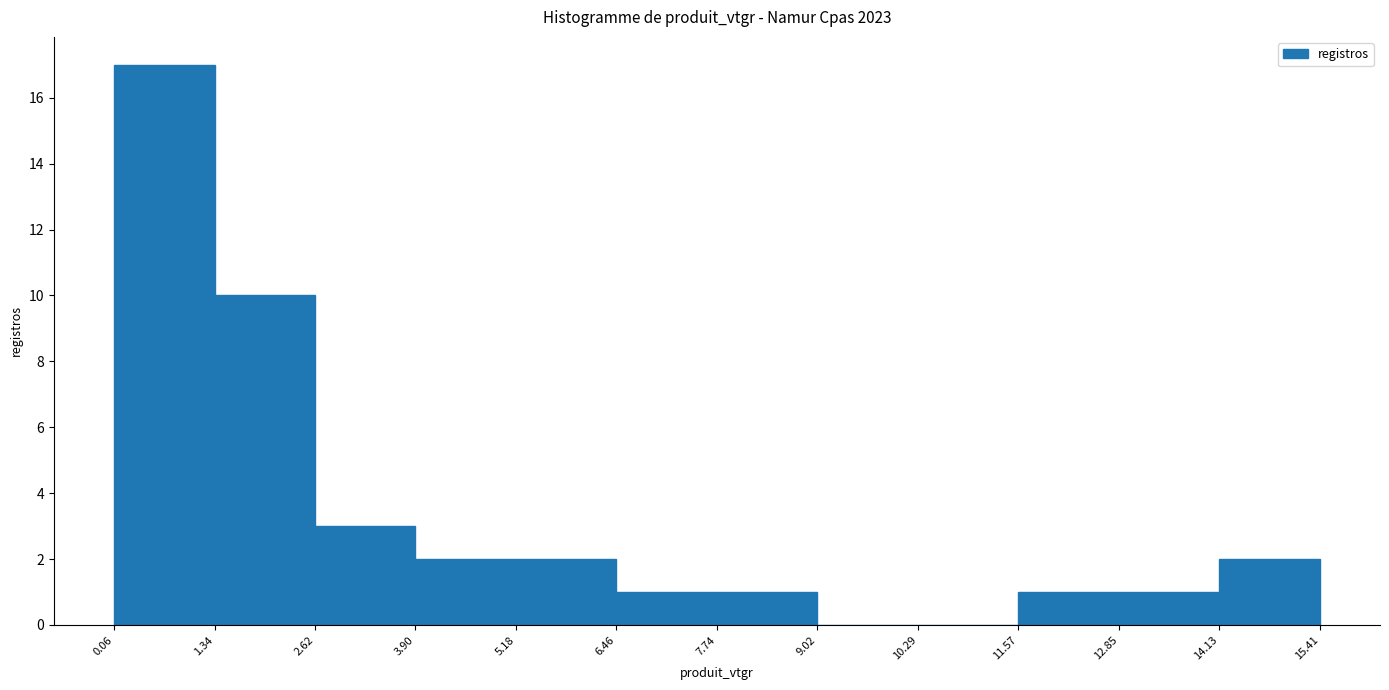

Reading left to right, list every bar in this chart as the range it spans on the x-axis followed by its height. The values are not printed on the chart, so give them approximately, as read against the axis.

0.06 to 1.34: 17
1.34 to 2.62: 10
2.62 to 3.90: 3
3.90 to 5.18: 2
5.18 to 6.46: 2
6.46 to 7.74: 1
7.74 to 9.02: 1
9.02 to 10.29: 0
10.29 to 11.57: 0
11.57 to 12.85: 1
12.85 to 14.13: 1
14.13 to 15.41: 2